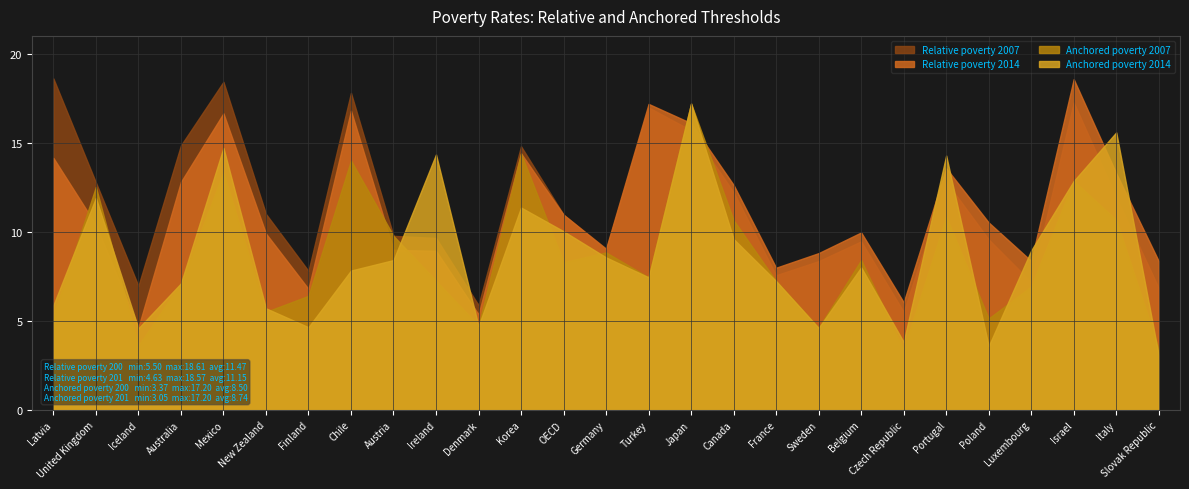

Reading right to left, transcribe all the data shown in this chart.

Relative poverty 2007: 6.8	11.9	17.3	7.2	9.6	12.8	5.5	9.5	8.3	7.6	12.2	15.7	17.0	9.0	11.0	14.8	5.9	9.7	9.8	17.8	7.8	11.0	18.4	14.8	7.0	12.8	18.6
Relative poverty 2014: 8.3	13.3	18.6	8.4	10.5	13.6	6.0	10.0	8.8	8.0	12.6	16.1	17.2	9.1	11.0	14.4	5.4	8.9	9.0	16.8	6.8	9.9	16.6	12.8	4.6	10.4	14.2
Anchored poverty 2007: 3.4	10.7	12.8	6.9	5.1	10.8	3.4	8.4	4.6	7.2	10.7	17.2	7.4	8.8	8.3	14.4	4.7	7.2	9.8	14.0	6.4	5.5	13.3	7.1	3.6	12.5	5.3
Anchored poverty 2014: 3.0	15.6	12.8	8.9	3.6	14.3	3.8	8.0	4.6	7.2	9.6	17.2	7.4	8.6	10.0	11.4	4.7	14.3	8.4	7.8	4.6	5.7	14.7	7.1	4.6	11.9	5.9